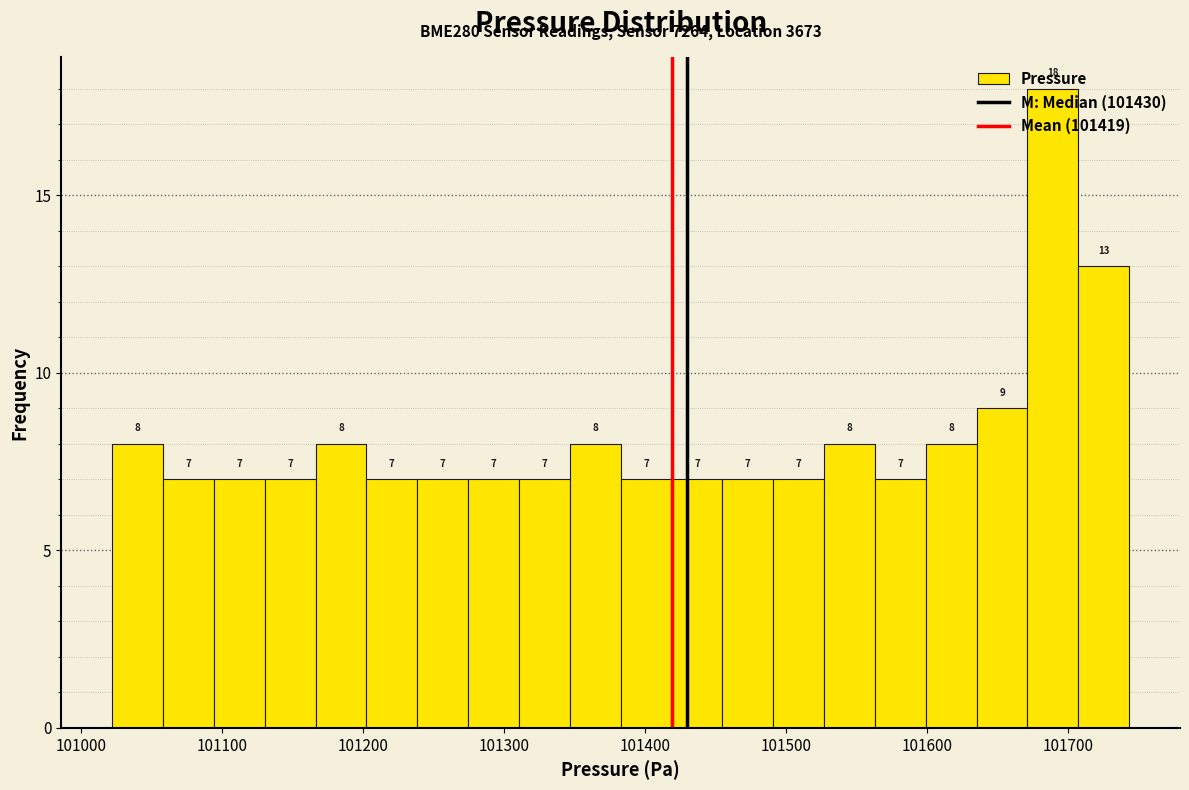

Read against the x-axis, roughly where is the centre of the tallest bar?

101690